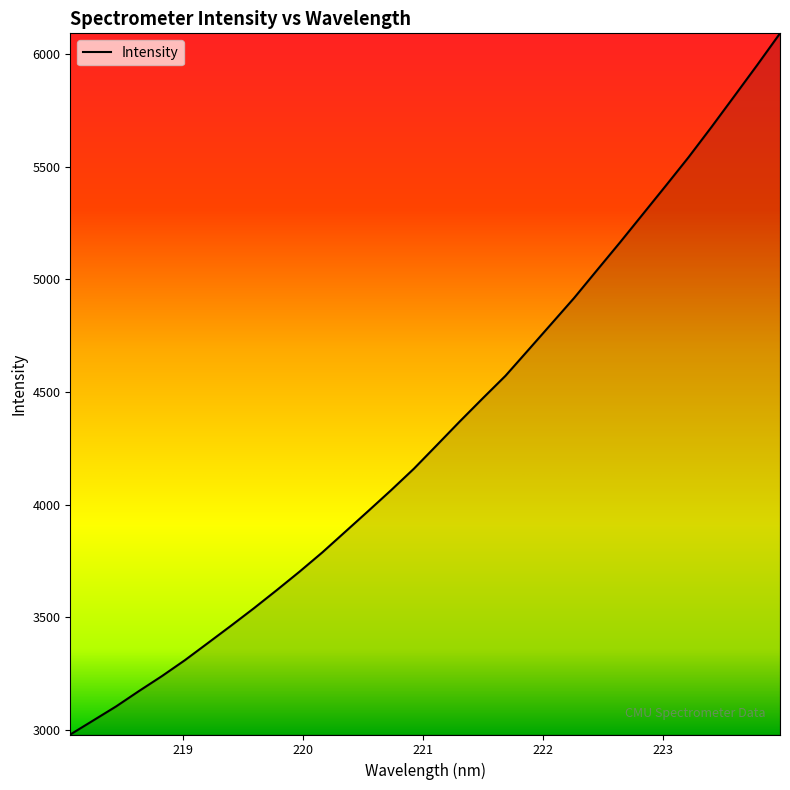

What is the minimum value shown in the chart?

2978.3